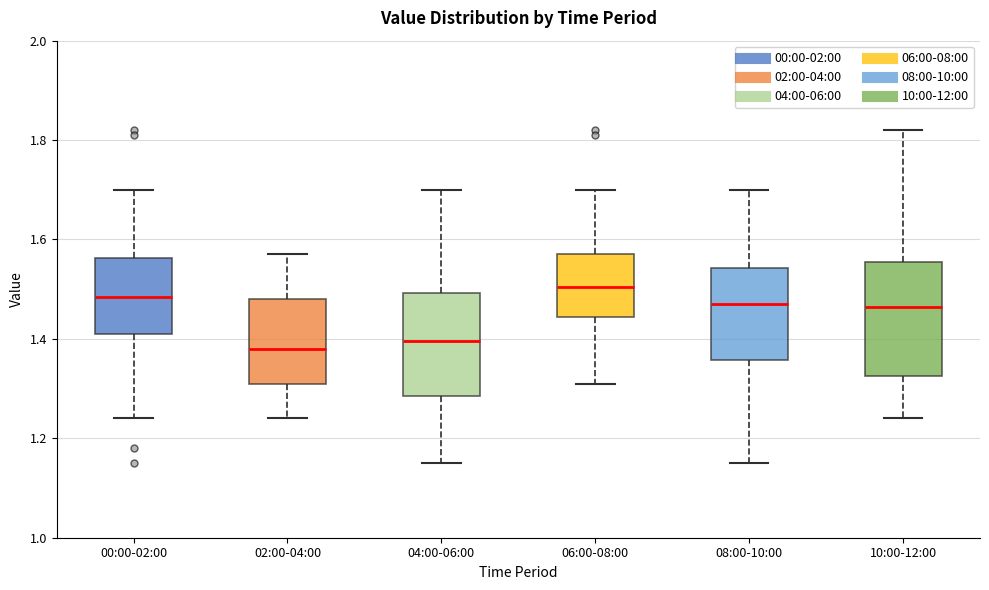

Reading left to right, read every box against the y-axis: the position of its median line, the range the box covers, and the ends of its whiskers. The values are not printed on the chart, so give them approximately, as read against the axis.

00:00-02:00: median 1.48, box 1.42 to 1.56, whiskers 1.24 to 1.70
02:00-04:00: median 1.38, box 1.32 to 1.48, whiskers 1.24 to 1.58
04:00-06:00: median 1.40, box 1.28 to 1.50, whiskers 1.16 to 1.70
06:00-08:00: median 1.50, box 1.44 to 1.58, whiskers 1.32 to 1.70
08:00-10:00: median 1.48, box 1.36 to 1.54, whiskers 1.16 to 1.70
10:00-12:00: median 1.46, box 1.32 to 1.56, whiskers 1.24 to 1.82